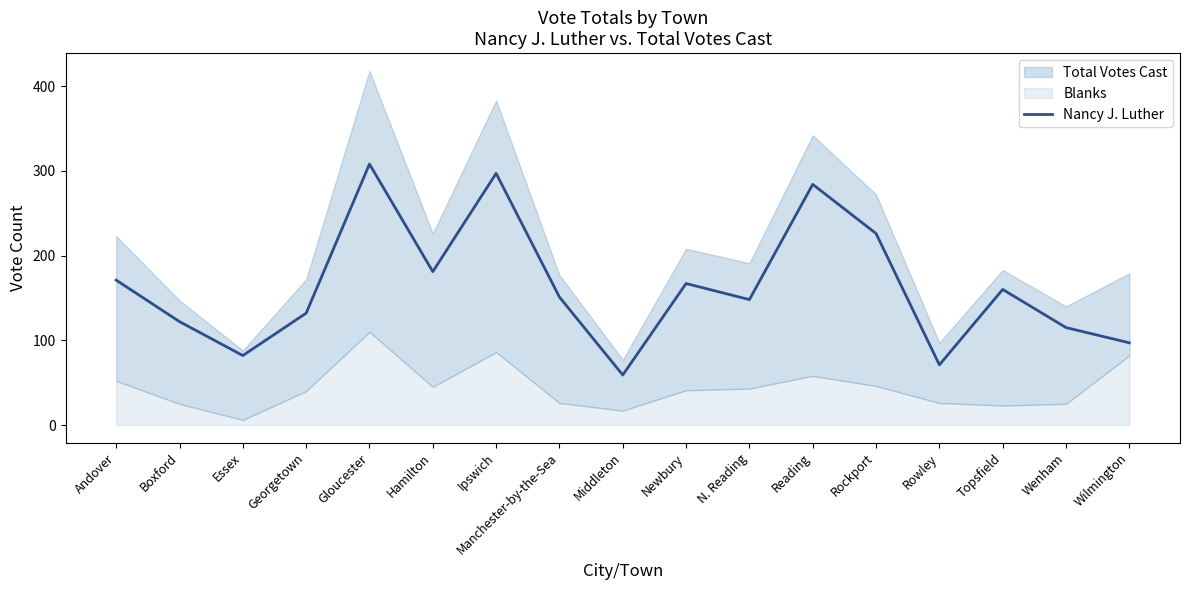

What is the label of the 13th point from the right?

Gloucester